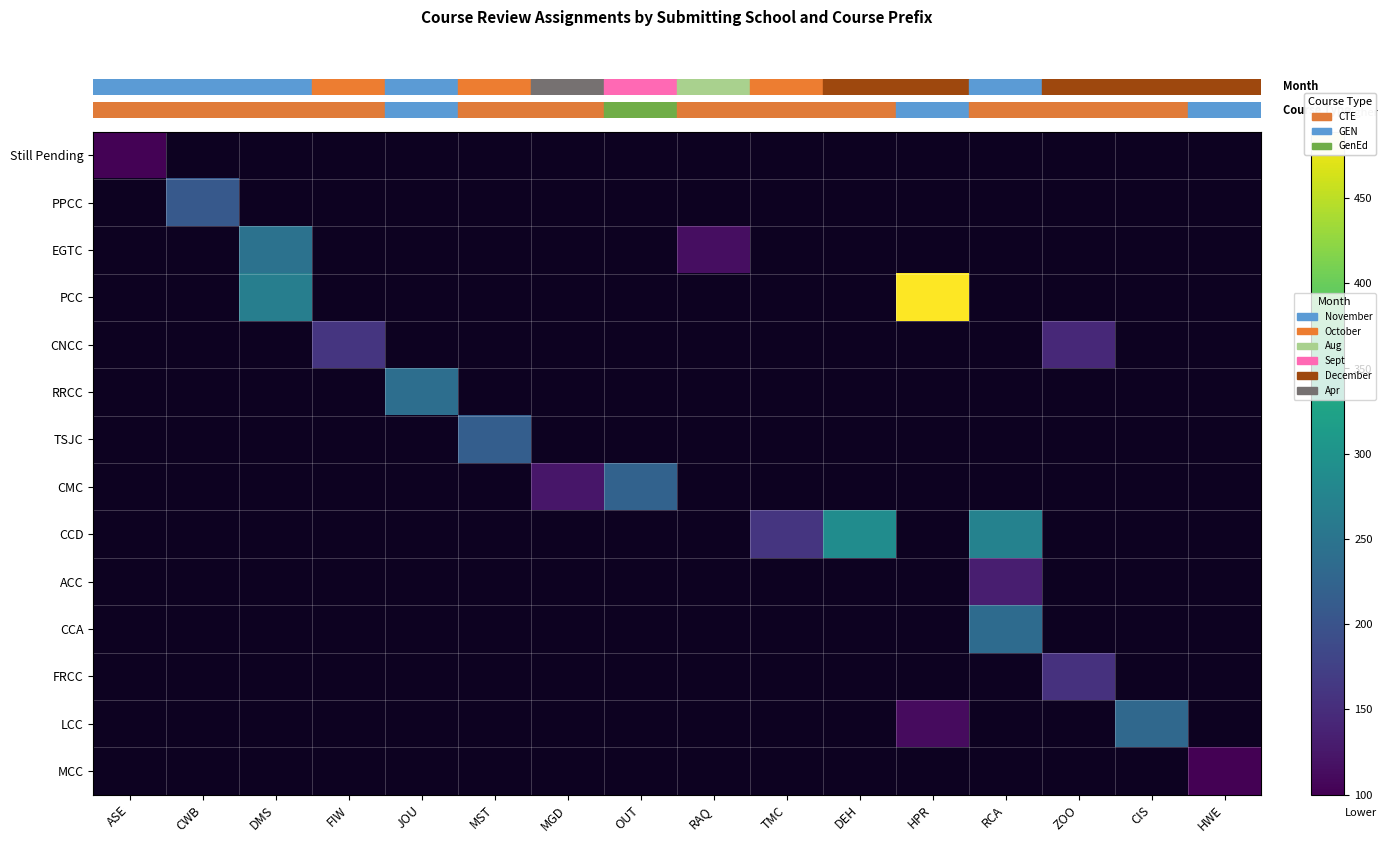

At how many categories does at least one series exceed 289?

1